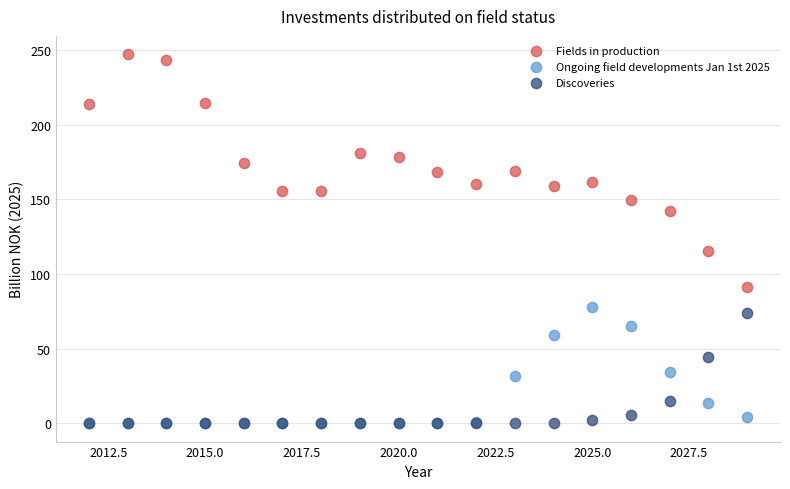

Across all series, what Y value is closest to 123?

115.3